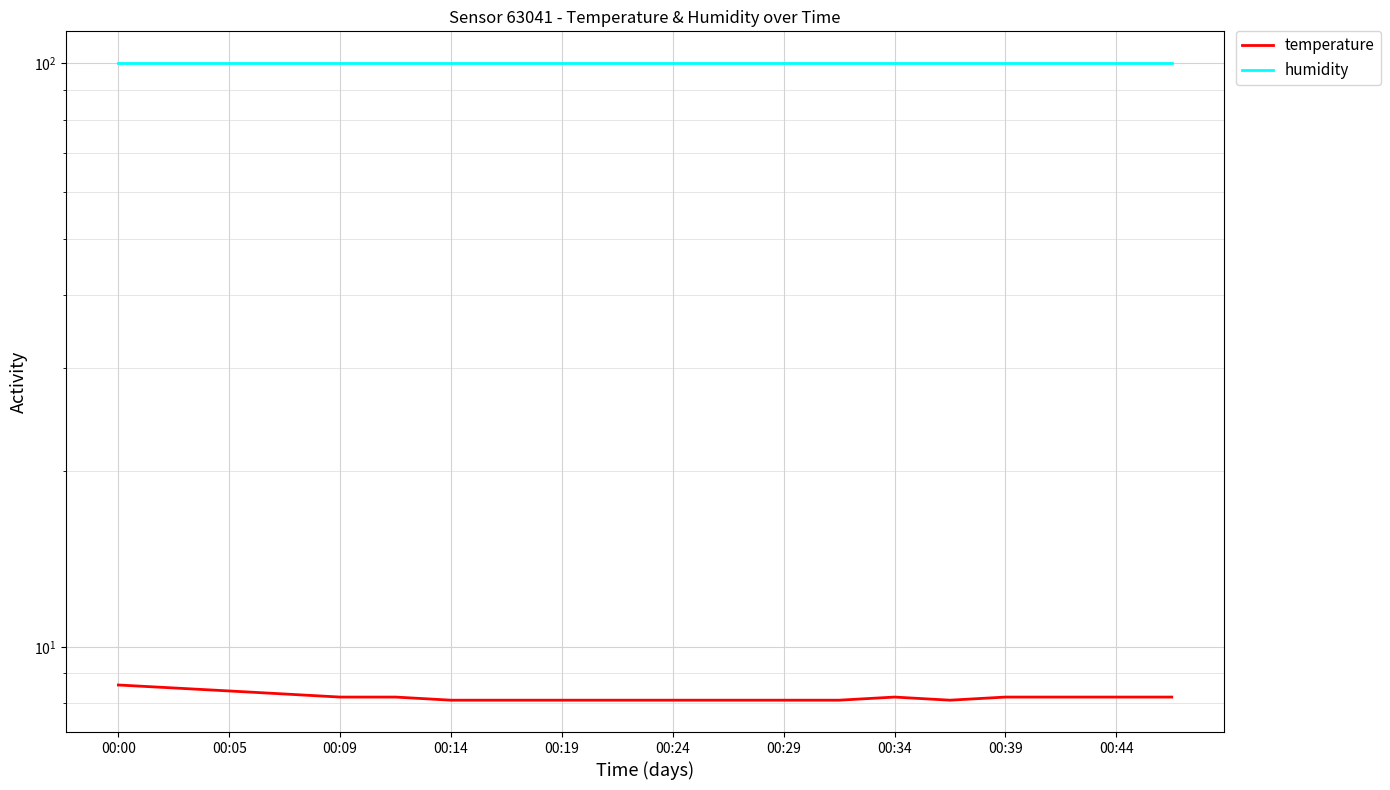

What is the total value across all series at 00:34?

108.0